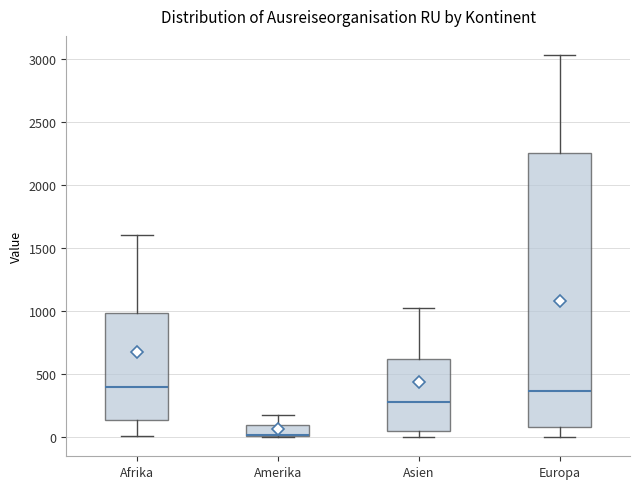

Which box is the tallest, from its lower edge to its upper edge?

Europa